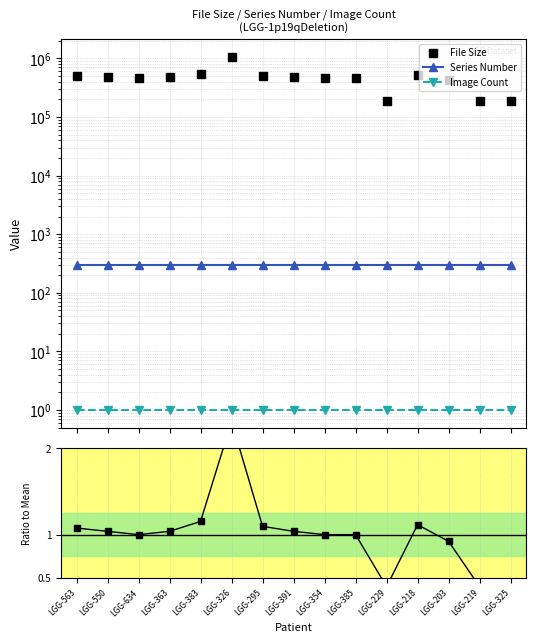

At which category is the sum across all series the highest?

LGG-326